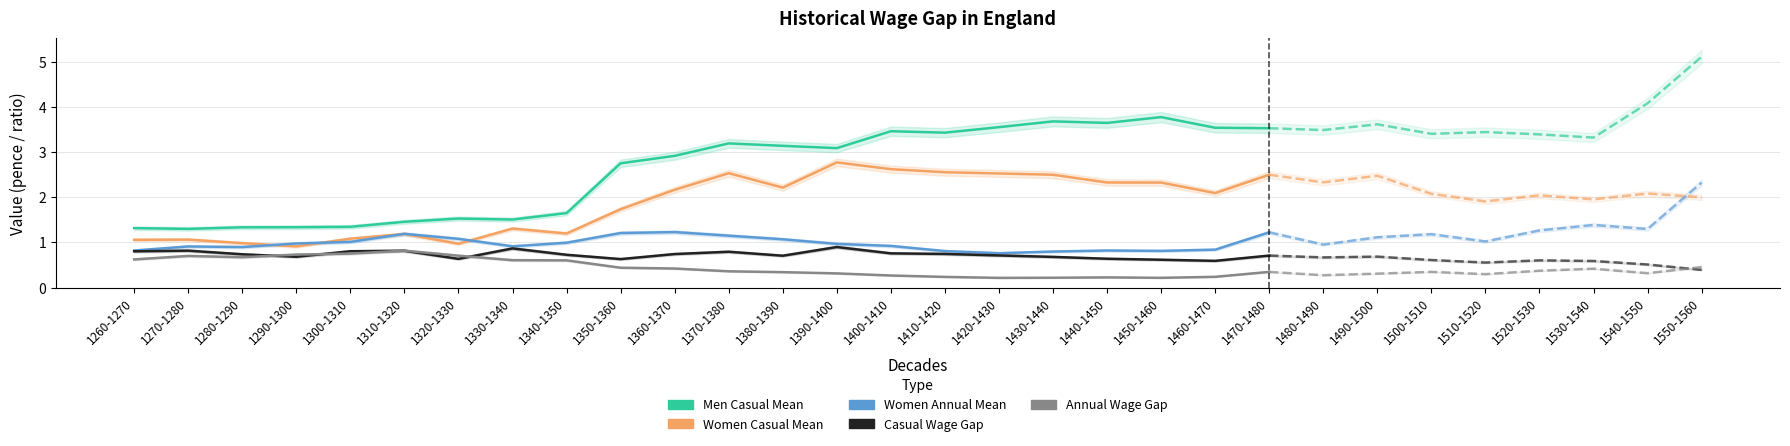

What is the difference between the maximum and second lowest values in the Casual Wage Gap series?

0.3